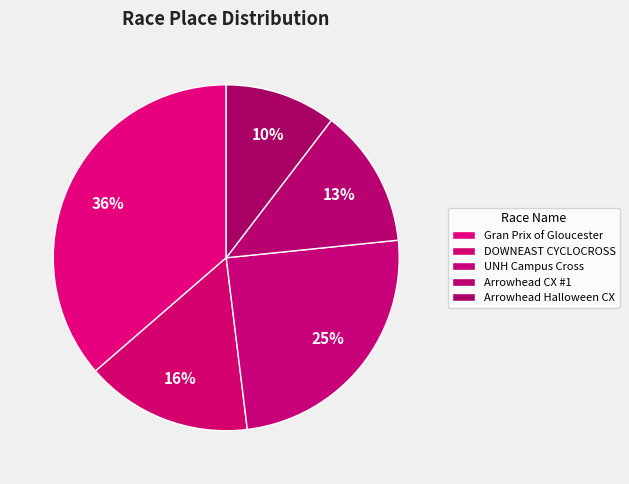

Rank the categories by value from highest to lowest.

Gran Prix of Gloucester, UNH Campus Cross, DOWNEAST CYCLOCROSS, Arrowhead CX #1, Arrowhead Halloween CX